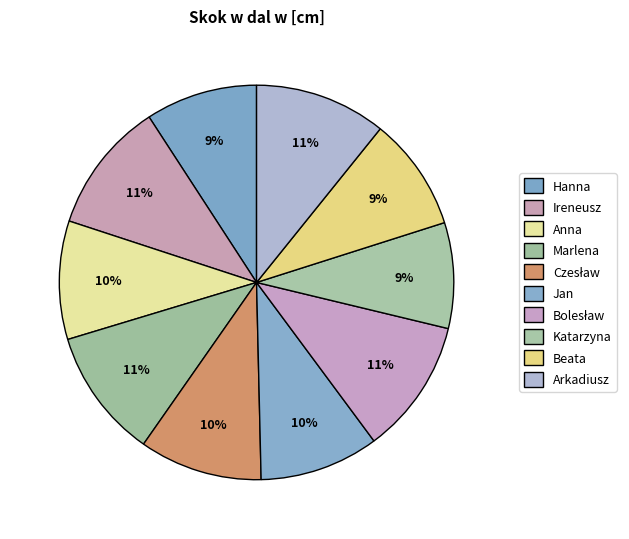

Is there any slice that represents more than half of the pie?

No